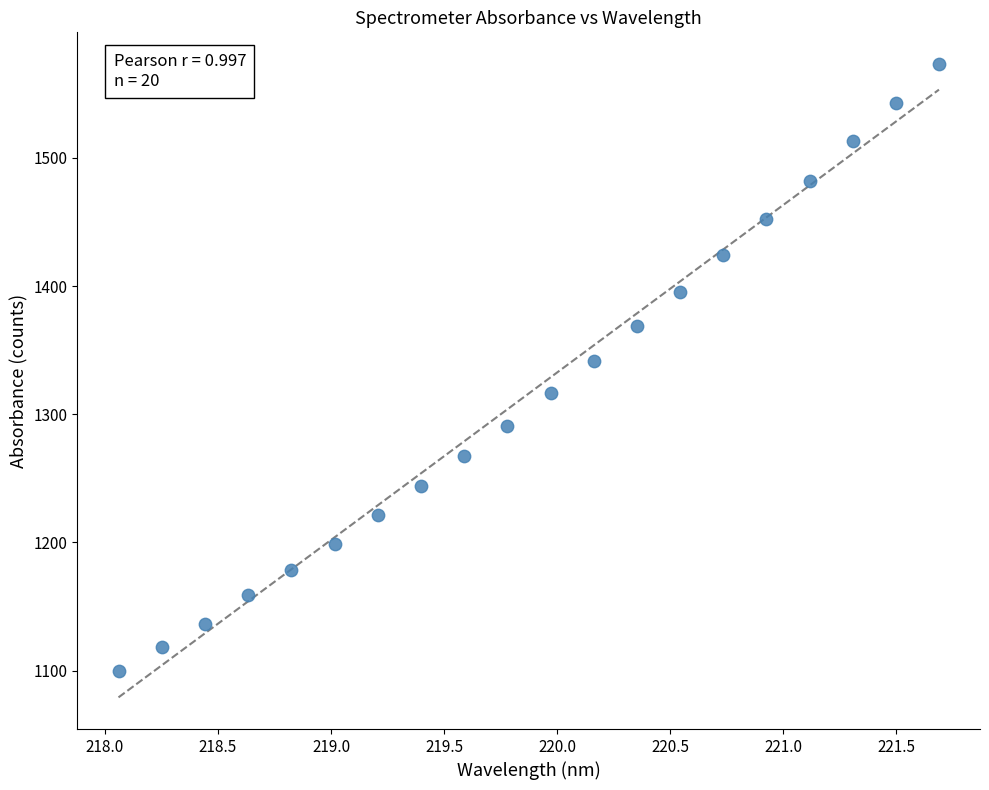

What Y value in the scatter plot is closest to 1336?

1341.7